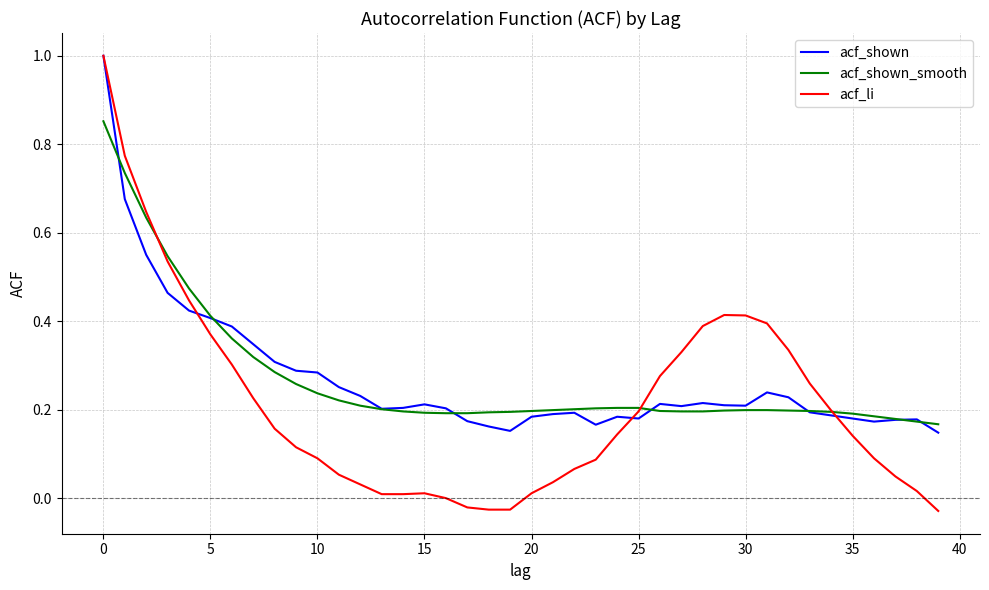

Which series has the largest range (max minus min)?

acf_li